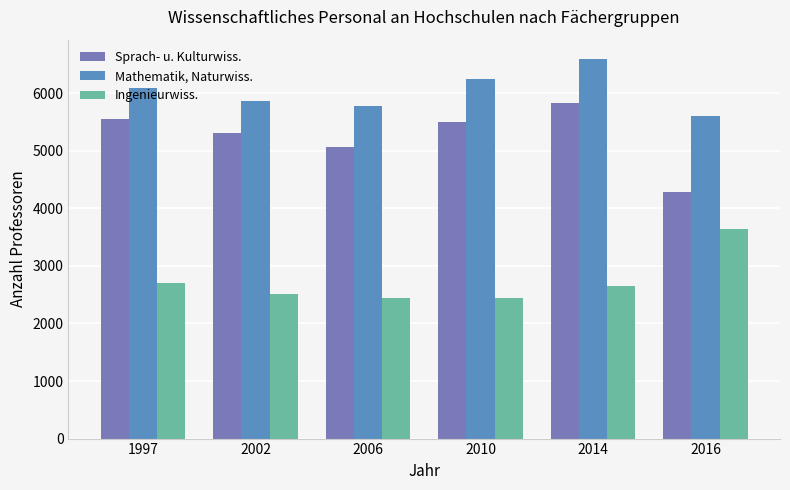

What is the total value across all series at 2010?

14196